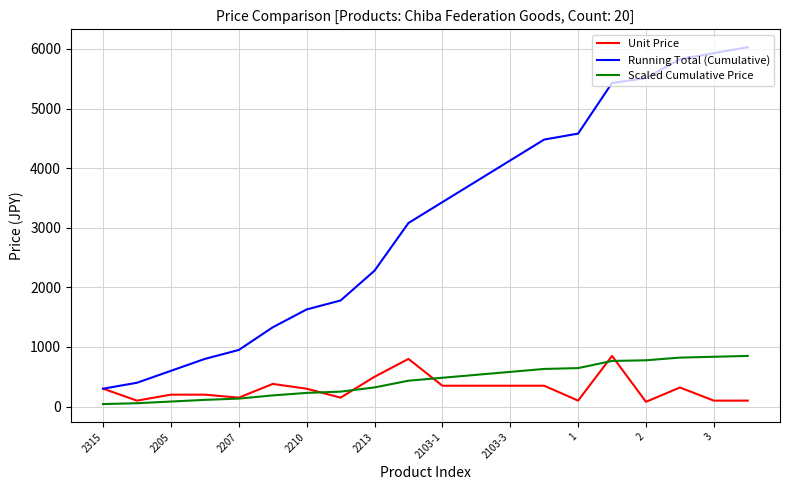

True or false: Scaled Cumulative Price and Unit Price cross at least once.

True